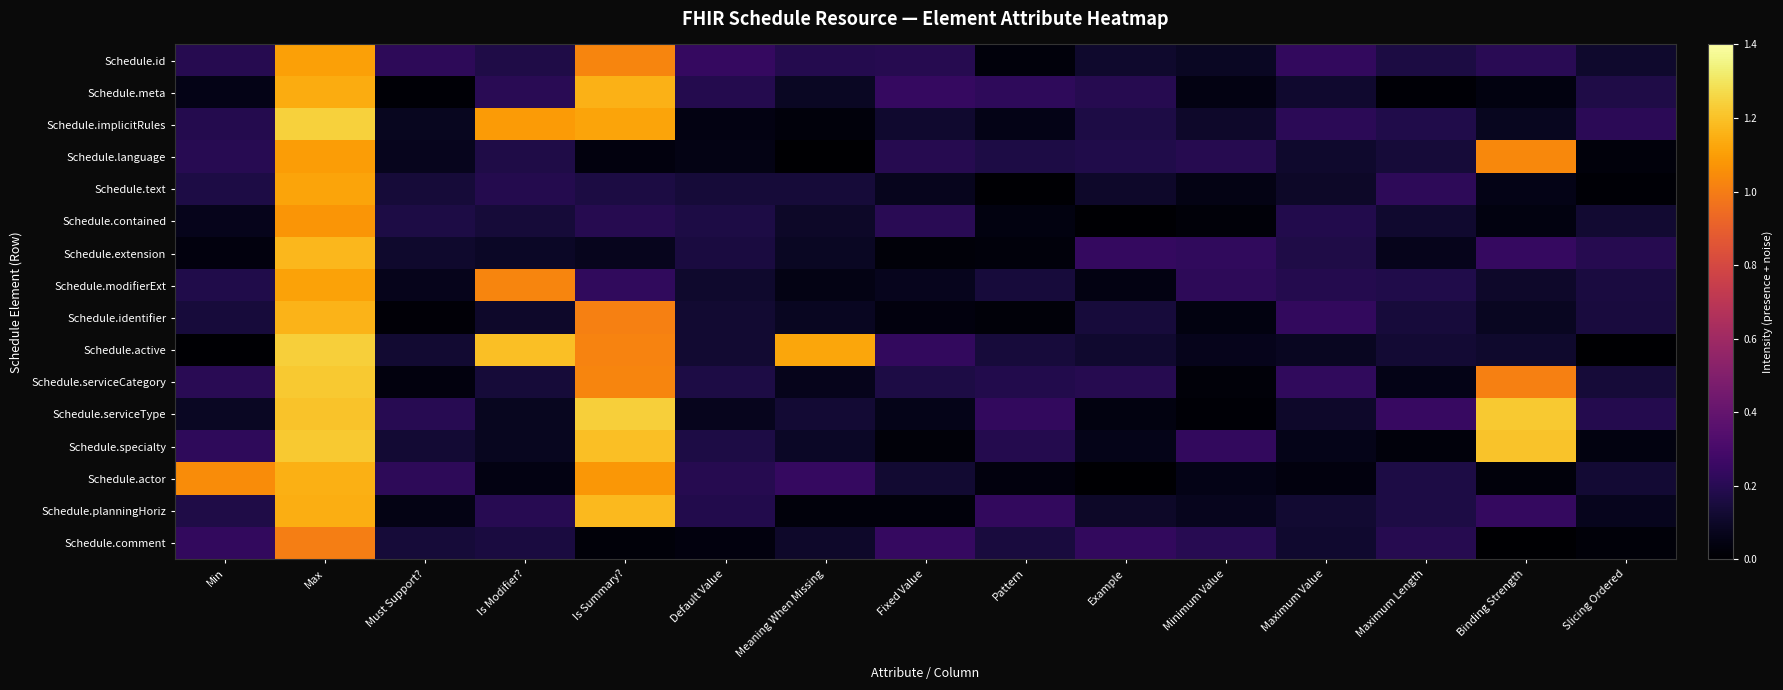

At how many categories does at least one series exceed 0?

15